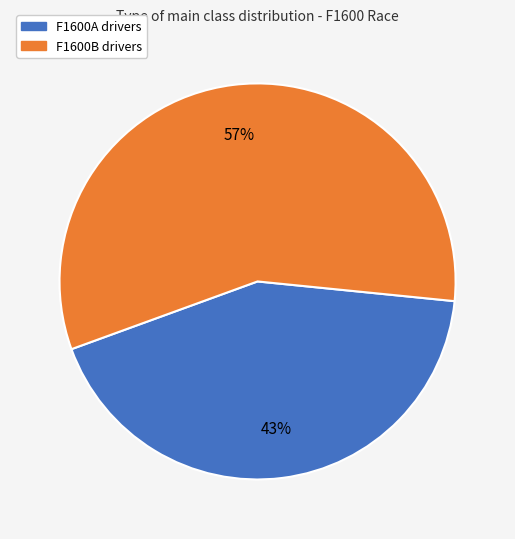

The F1600A slice represents 43% of the pie. True or false?

True